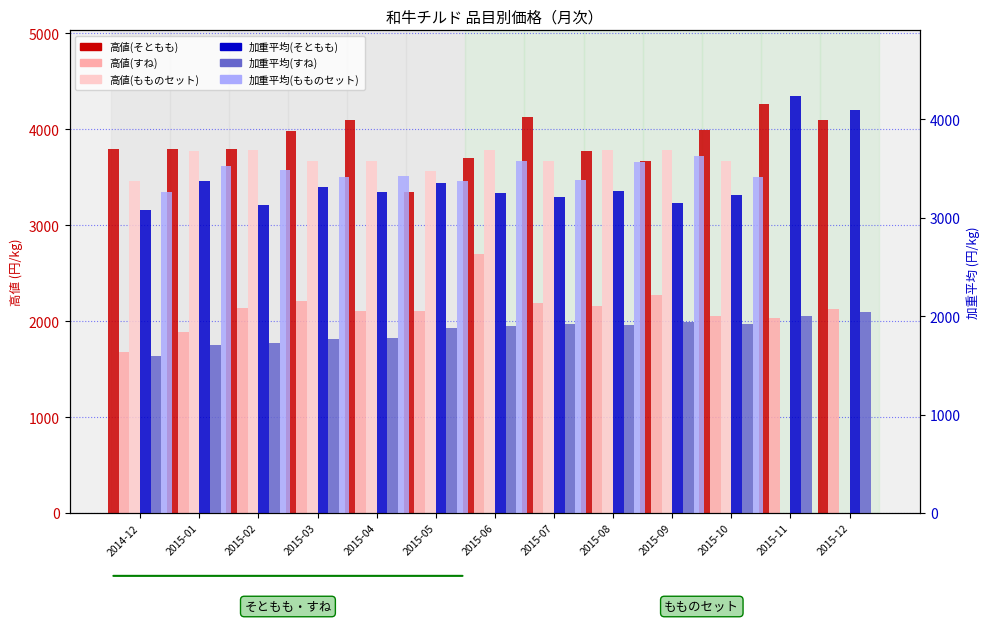

How many bars are there in total?

78